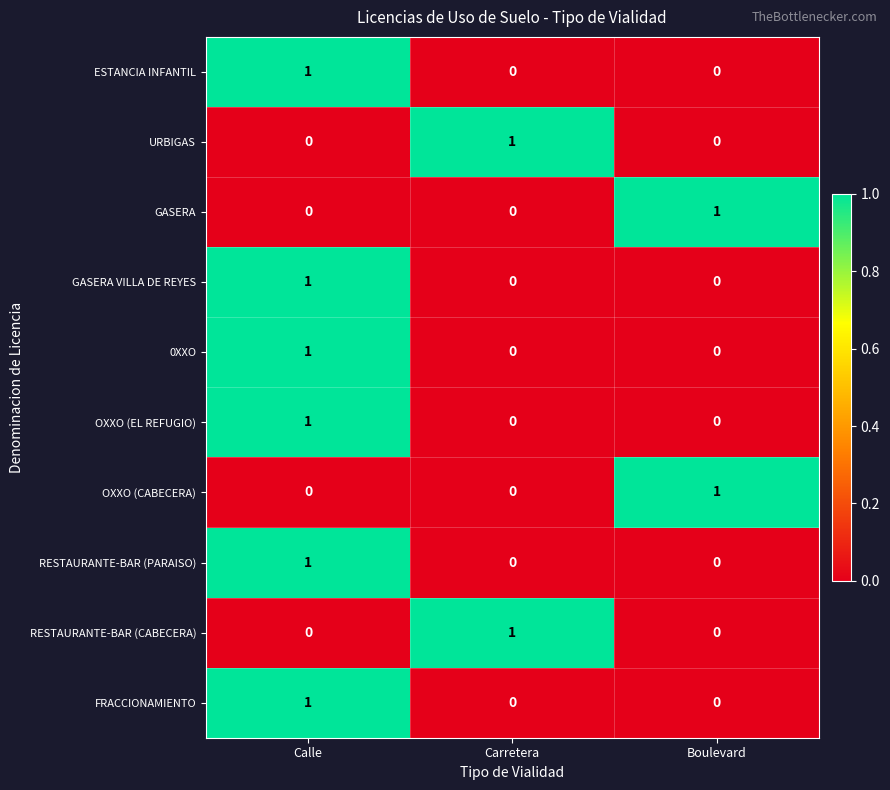

At which label does RESTAURANTE-BAR (PARAISO) reach its peak?

Calle